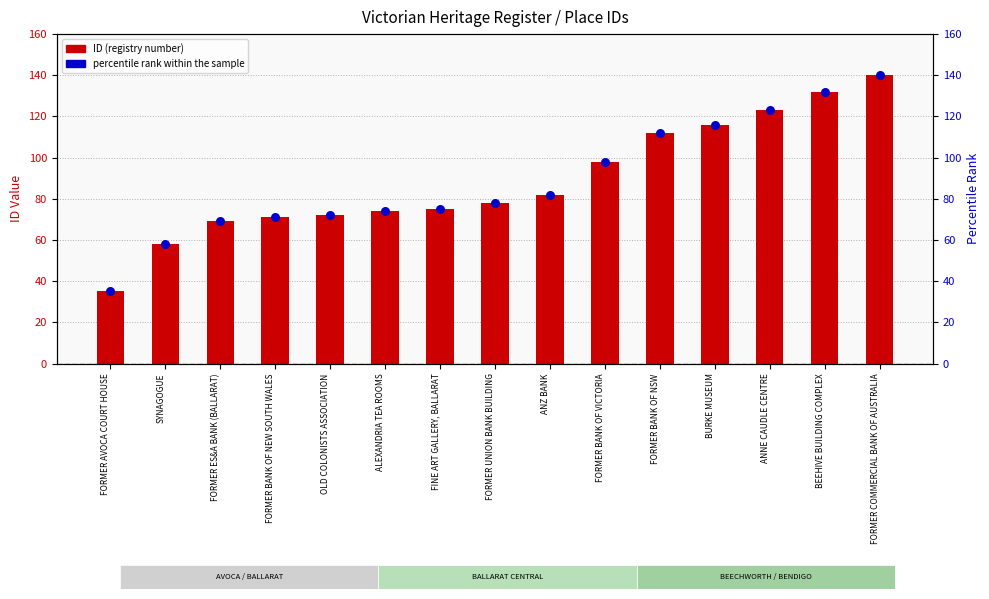

Which series contains the lowest Y value?

ID (registry number)